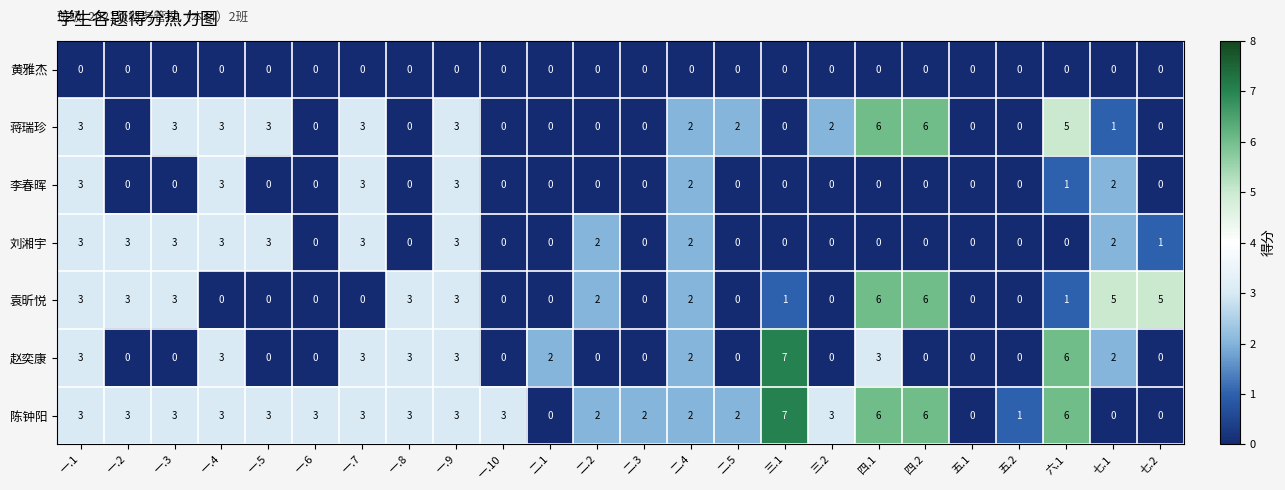

Where does the 蒋瑞珍 series first go above 2?

一.1